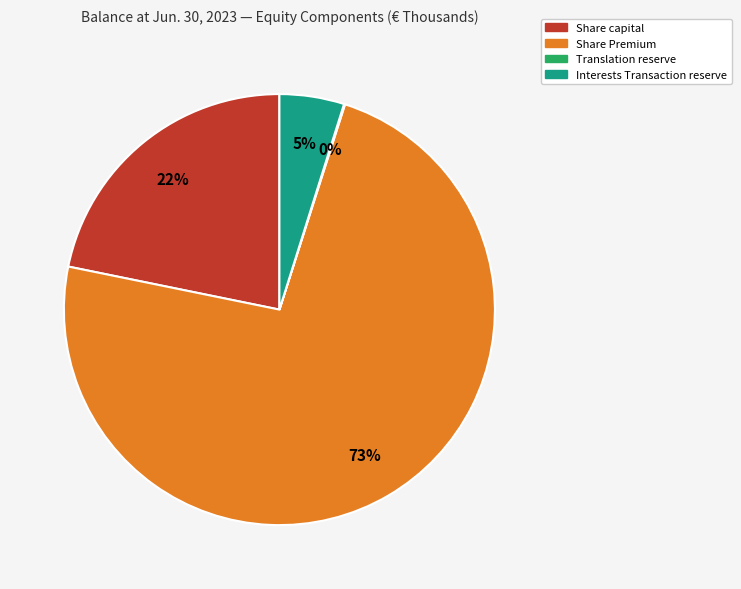

Which slice represents more than half of the pie?

Share Premium